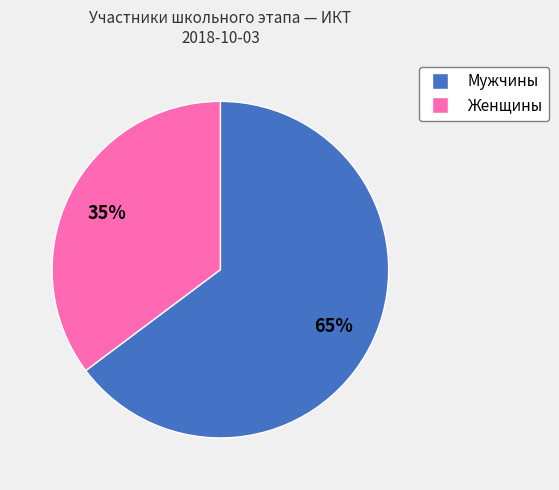

How many segments does this pie chart have?

2